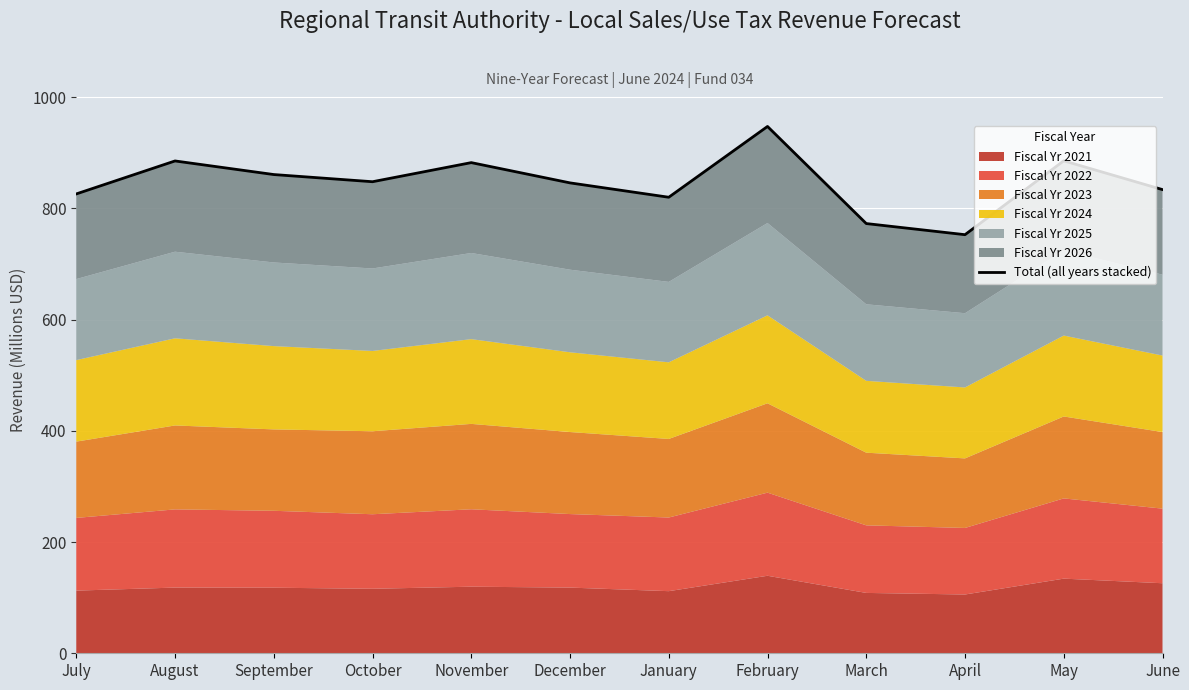

What is the change in value from January to February?

+127.3